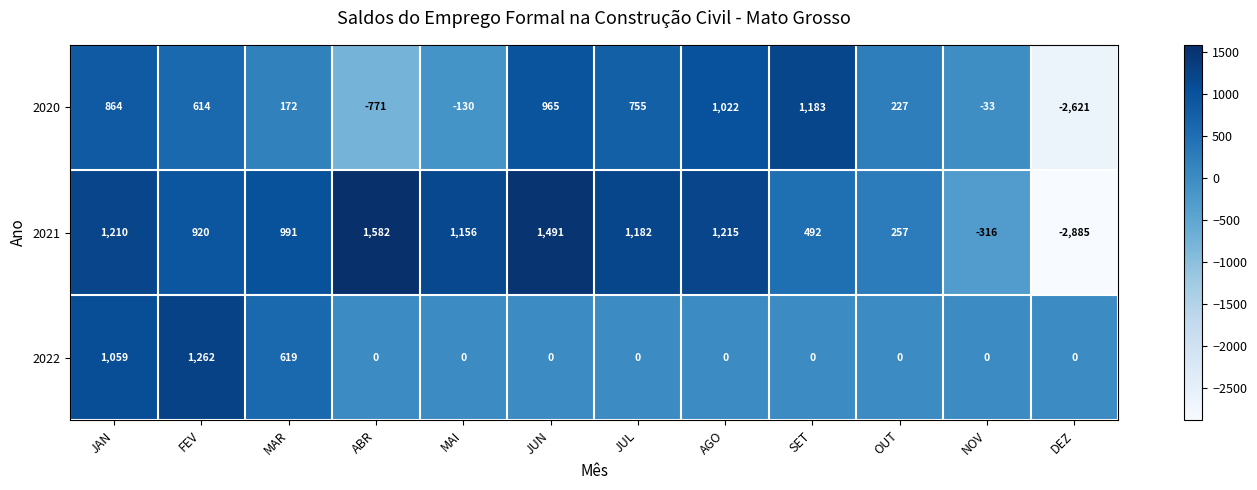

What is the total value across all series at JUN?

2456